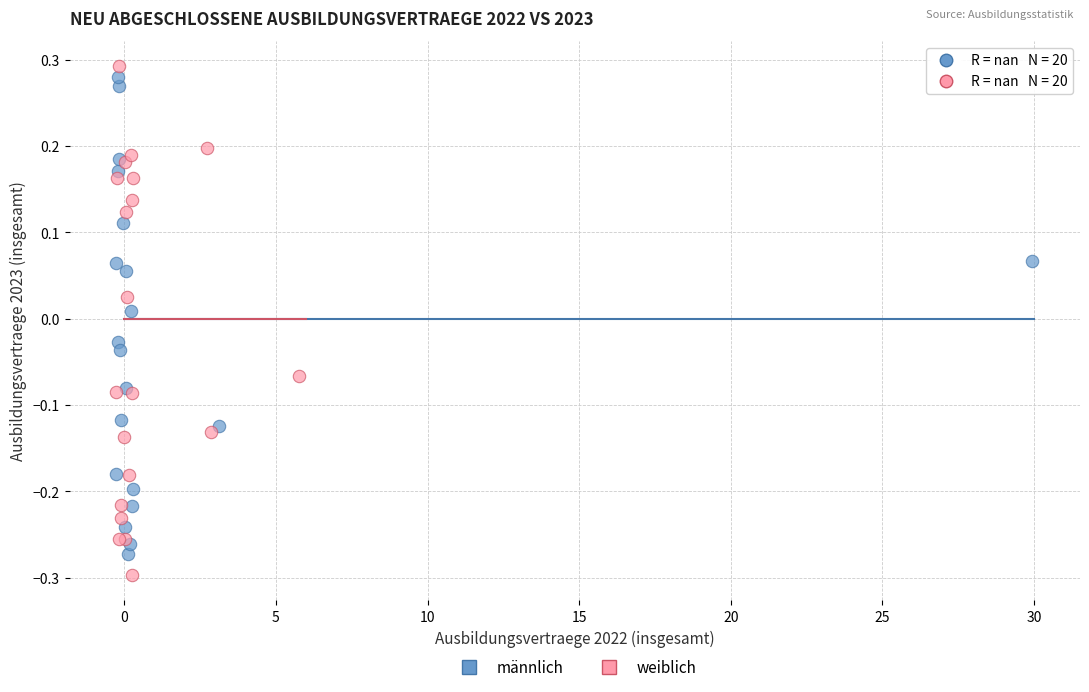

Which series contains the lowest Y value?

weiblich